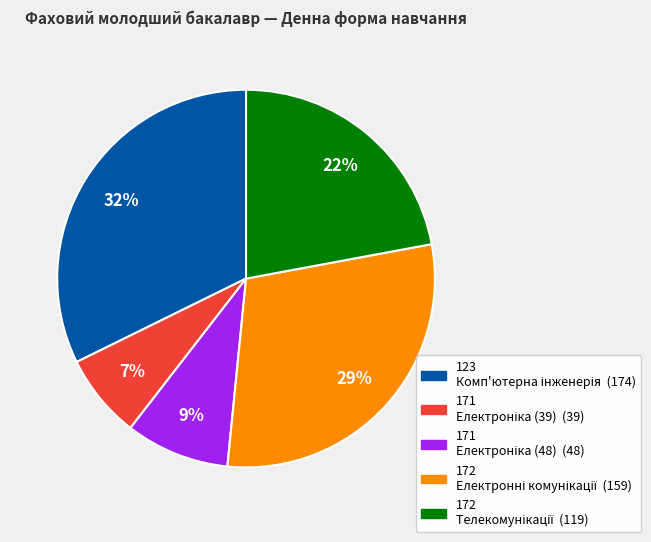

To the nearest percent, what is the difference between the largest and smallest slice percentages?

25%